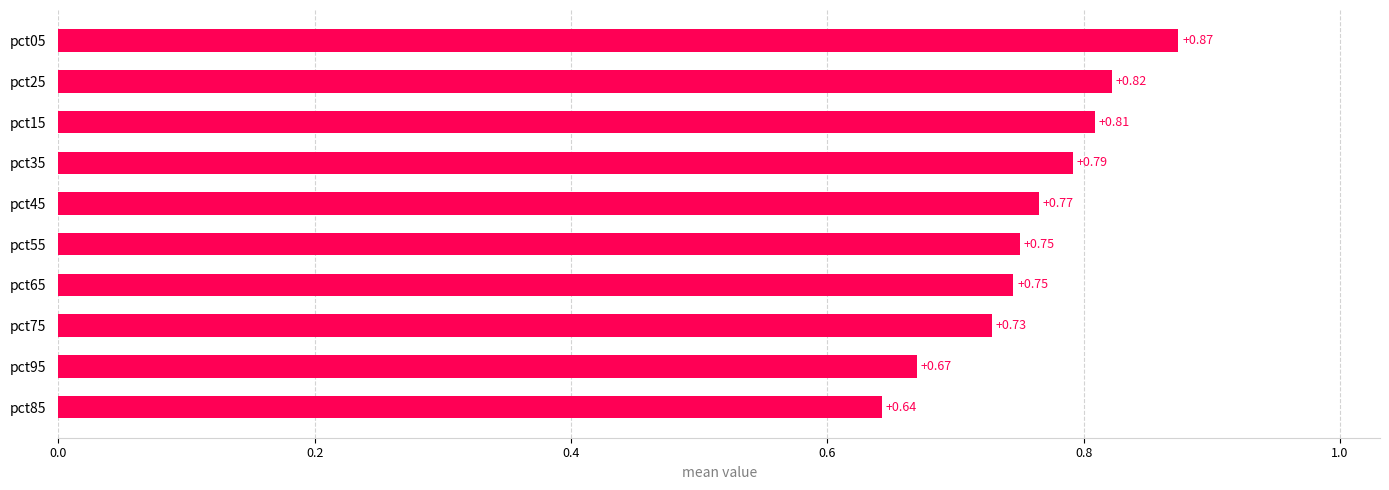

What is the sum of the values at pct95 and pct75?

1.4